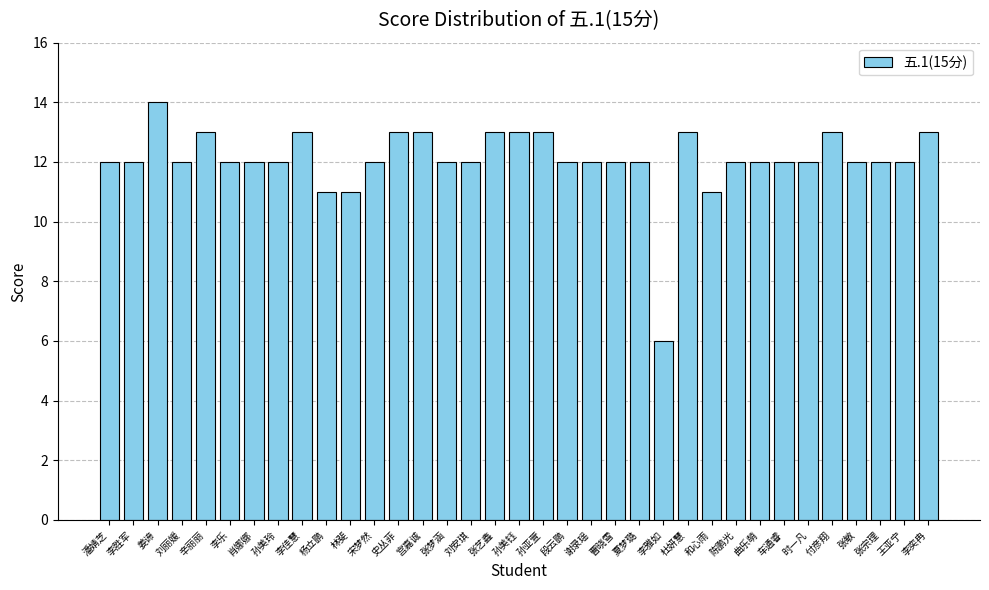

What is the change in value from 辛丽丽 to 段云鹏?

-1